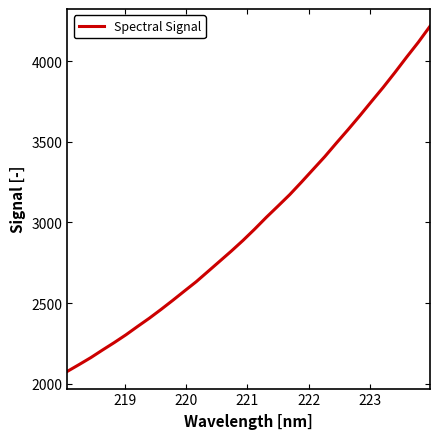

What is the greatest value displayed?

4217.0